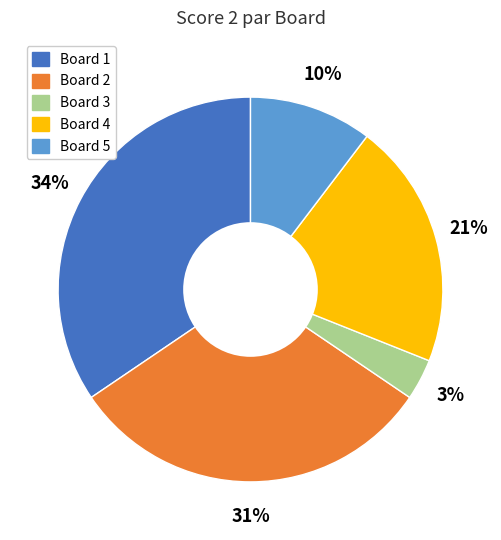

Is Board 4 the majority of the pie?

No